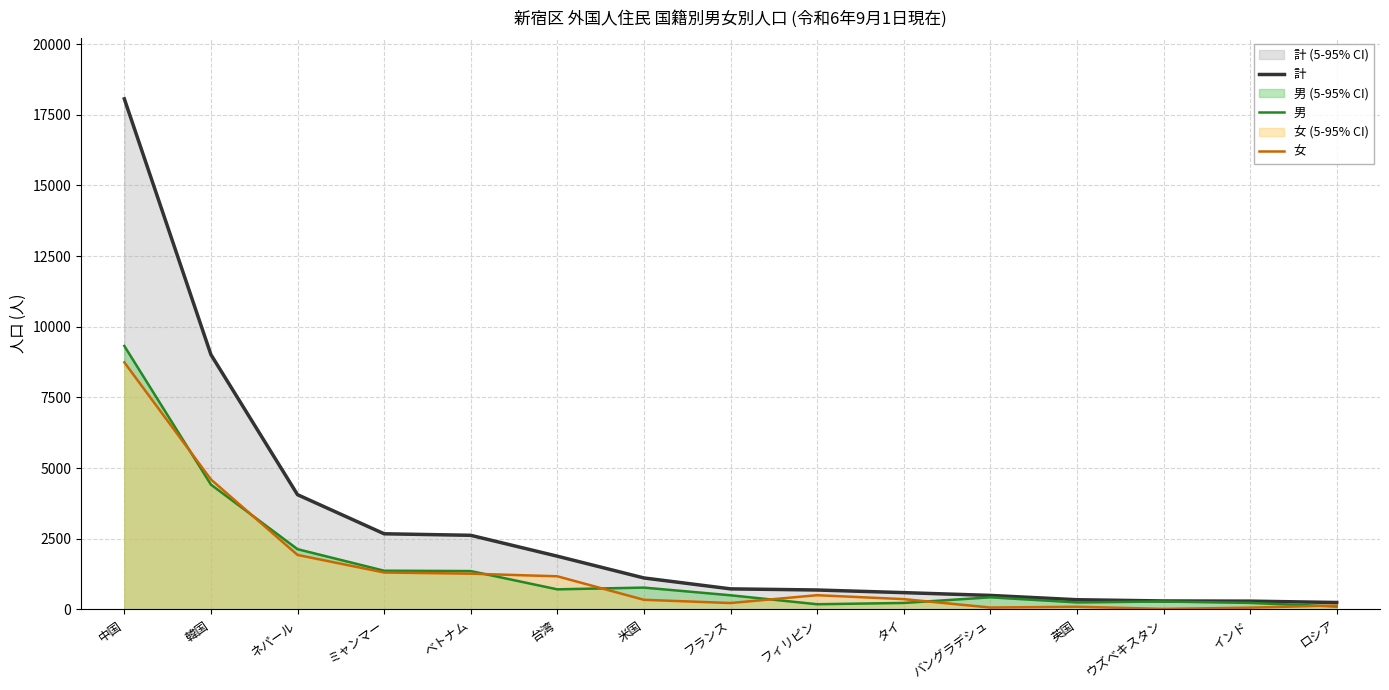

Between 米国 and ベトナム, which is larger?

ベトナム